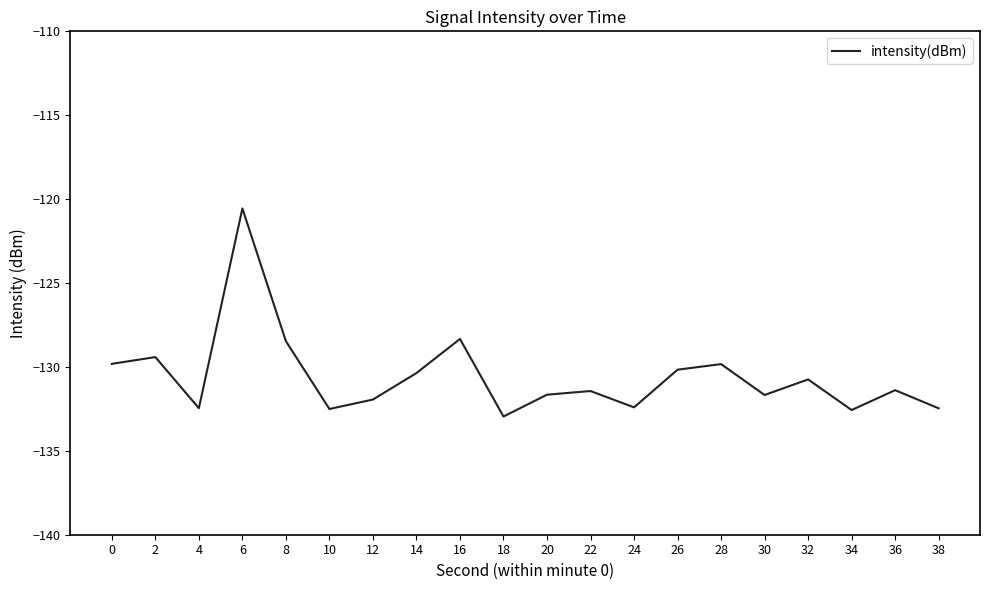

True or false: there are more than 0 points higher than both neighbors.

True